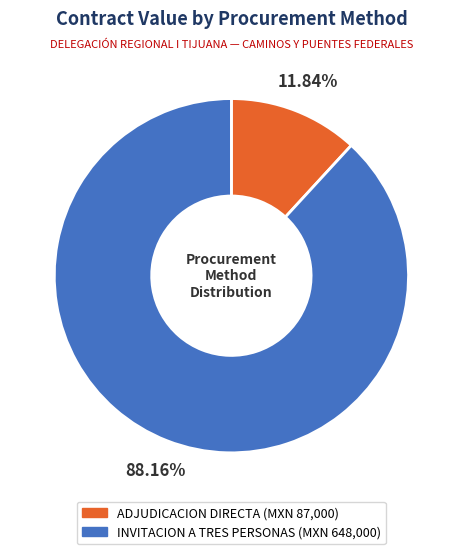

Count the number of slices in the pie.

2